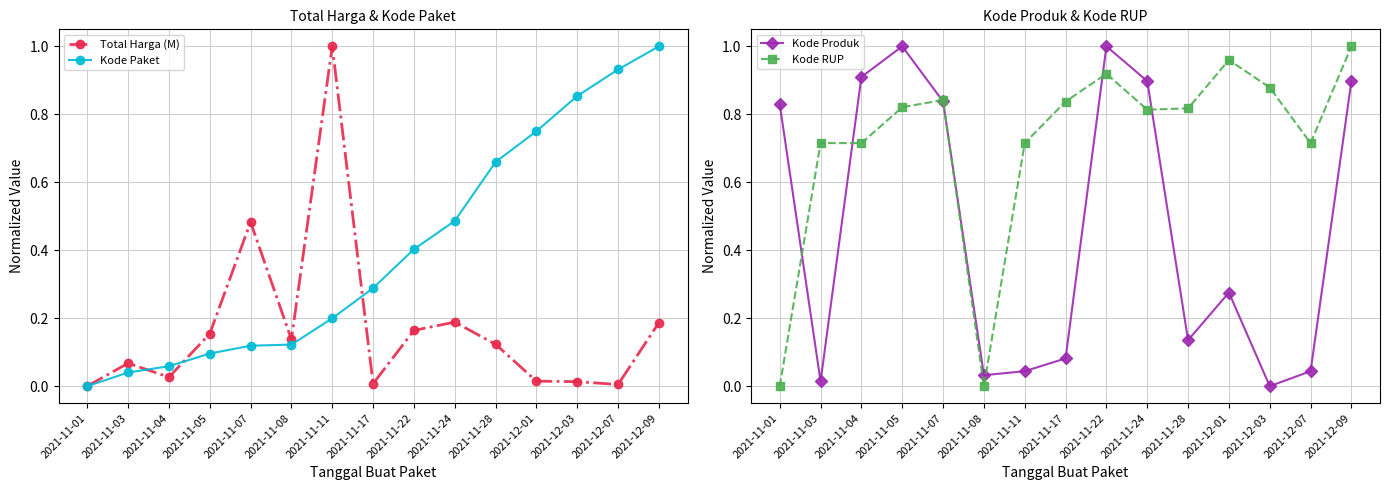

How many lines are shown in the chart?

4